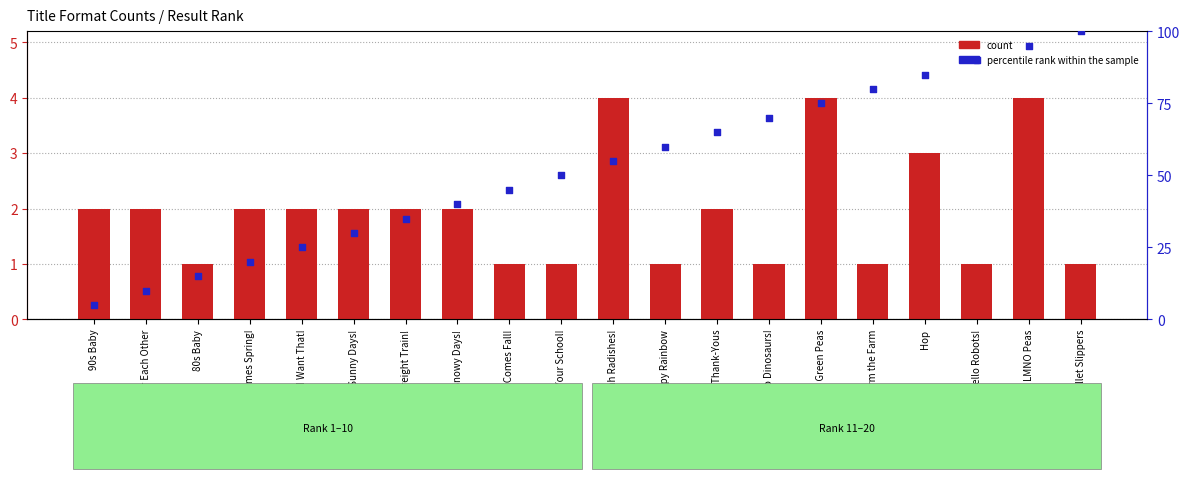

At which category is the sum across all series the highest?

Ballet Slippers